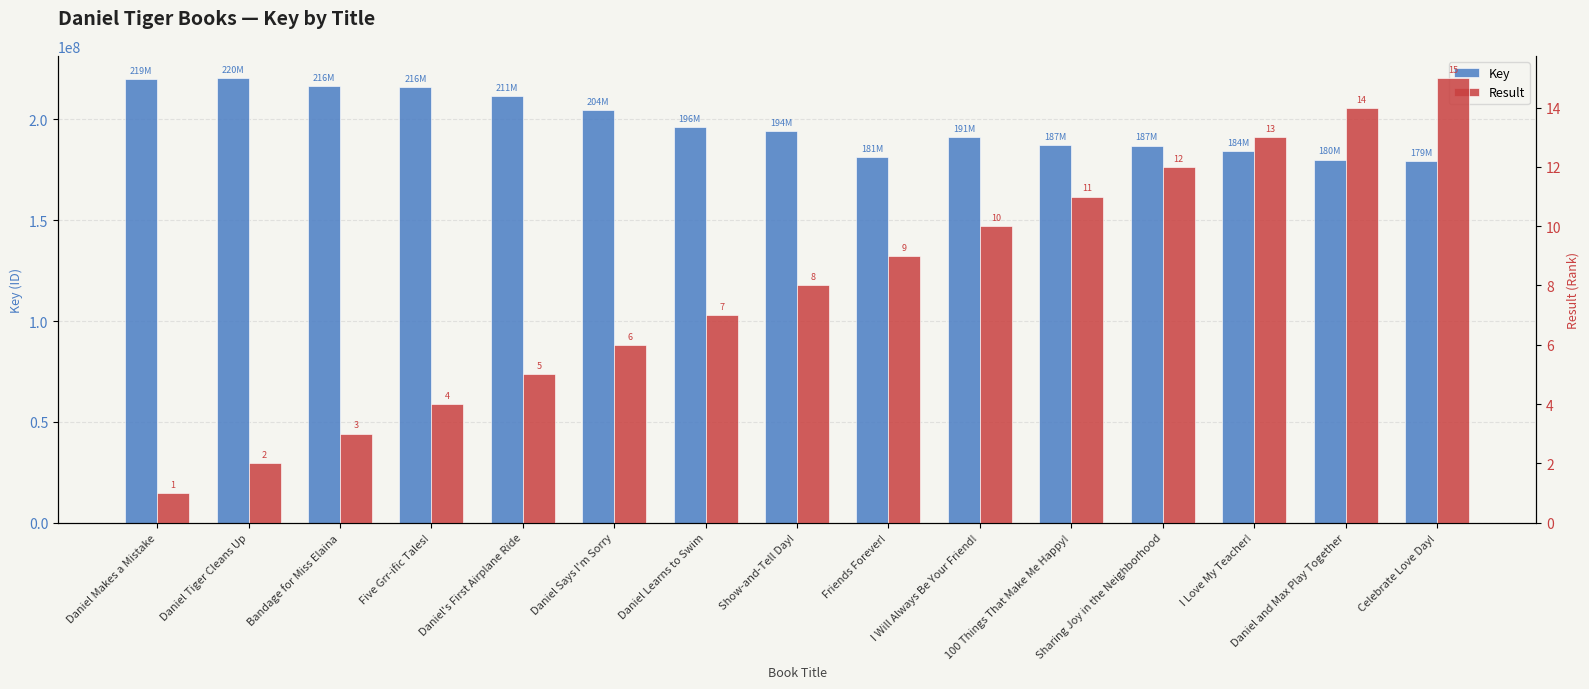

What is the value of the Key bar at the 11th from the left?

187346035